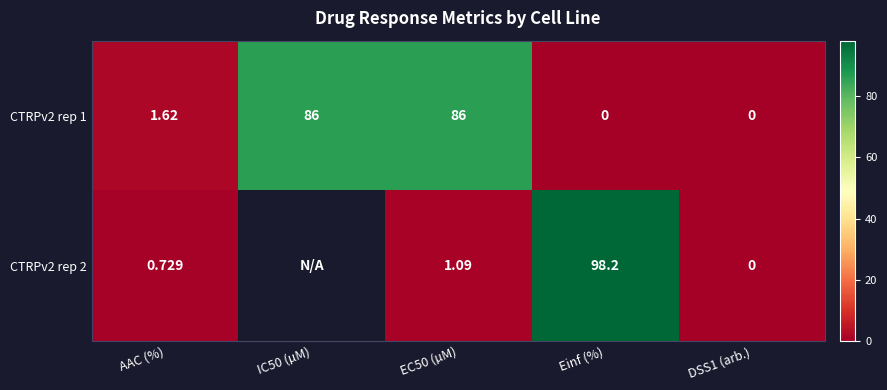

What is the total value across all series at EC50 (µM)?

87.1